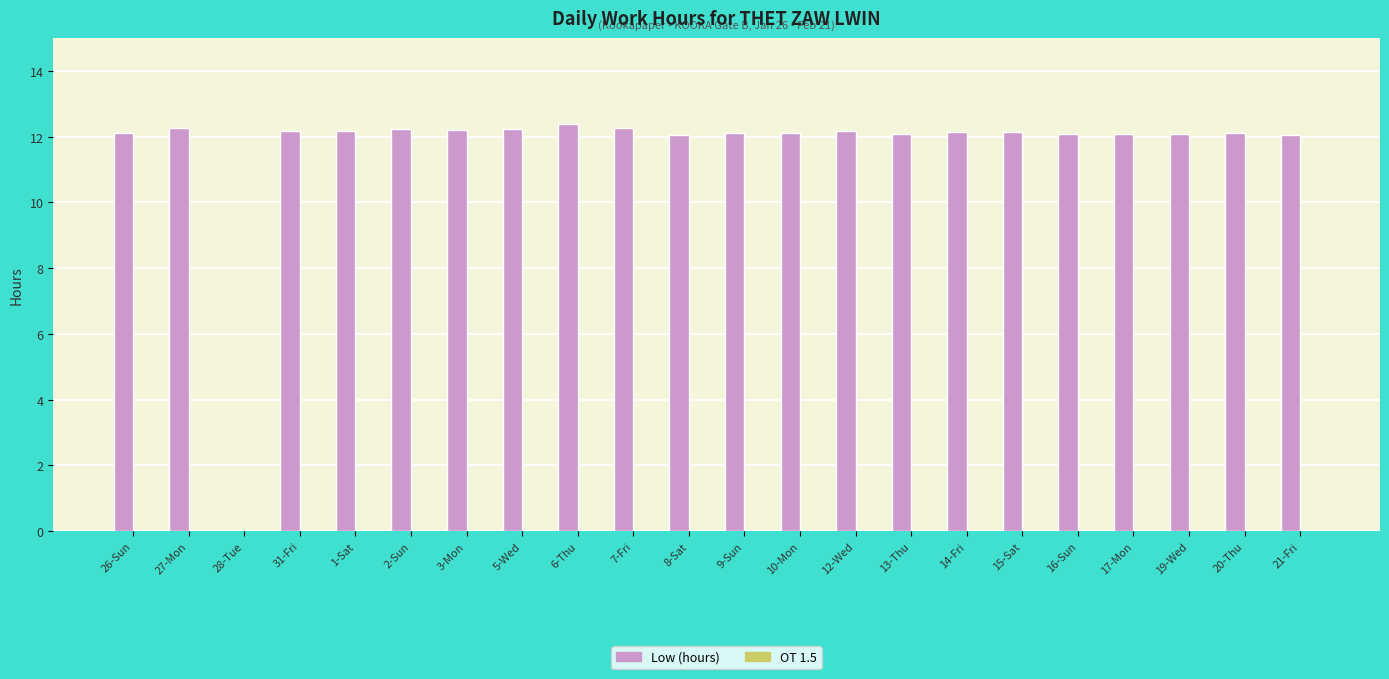

True or false: the data shows 12.1 at 17-Mon.

True